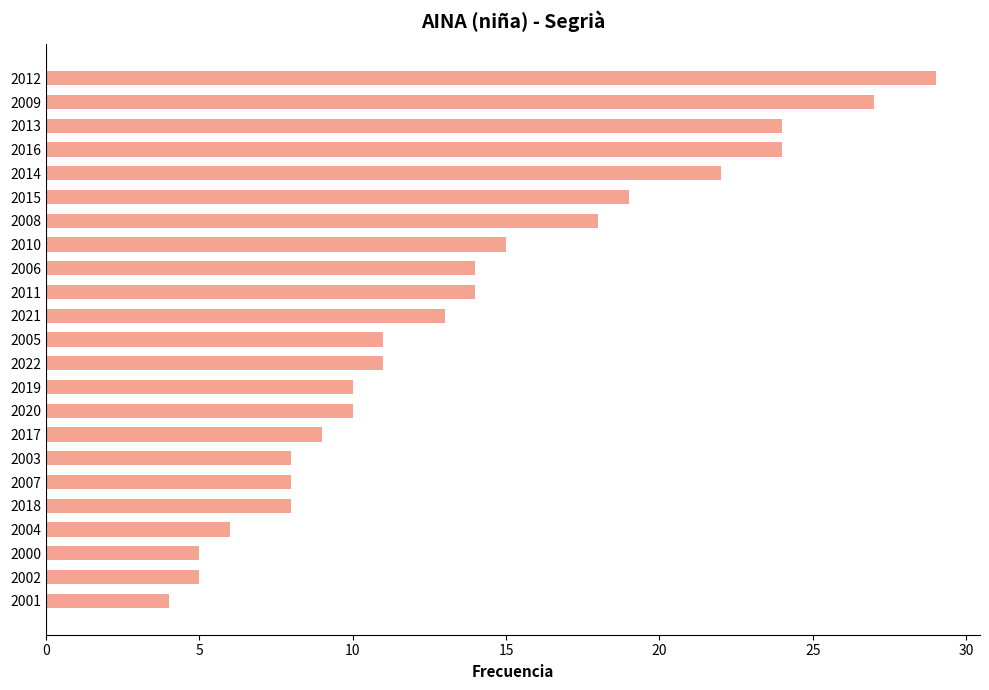

What is the difference between the maximum and minimum values?

25